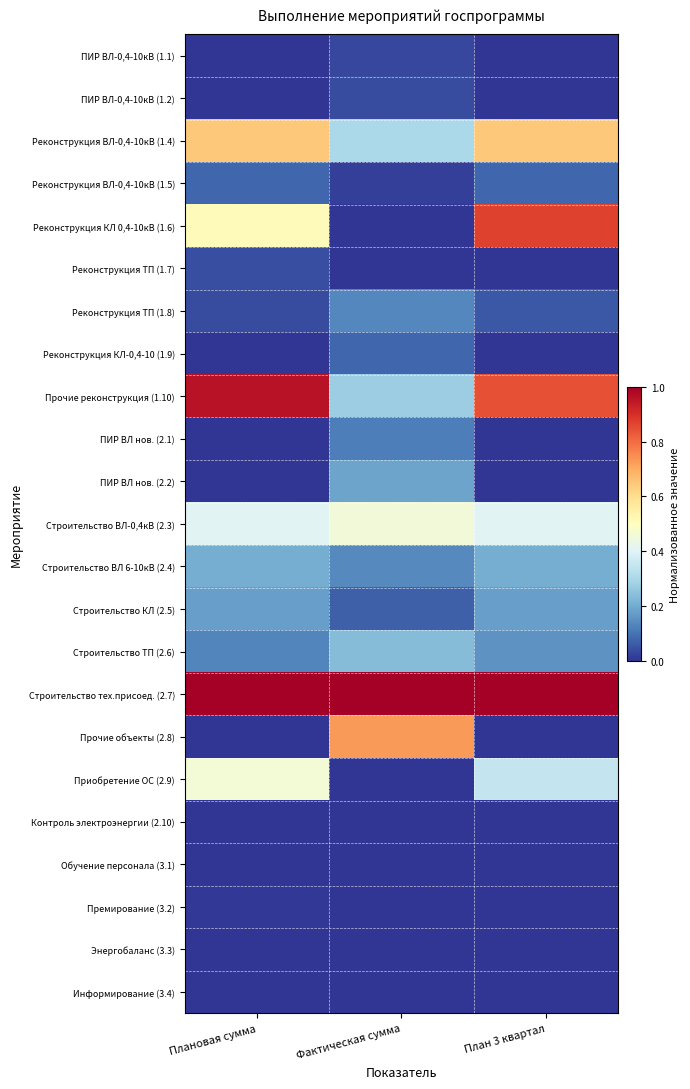

What is the total value across all series at Фактическая сумма?

3.8